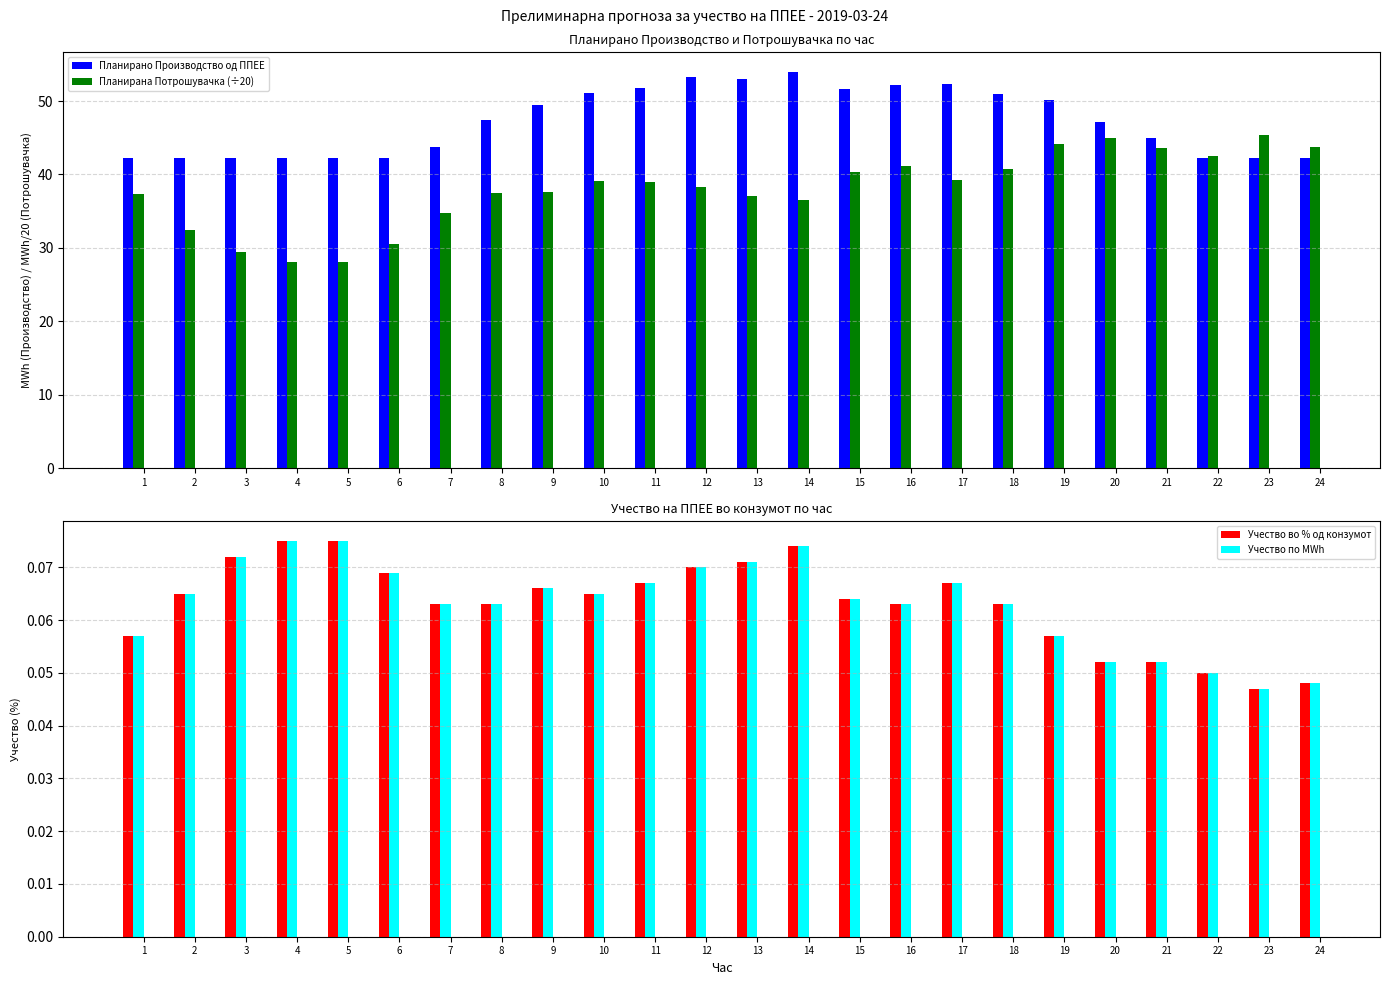

What is the sum of the Учество во % од конзумот values at 16 and 15?

0.1